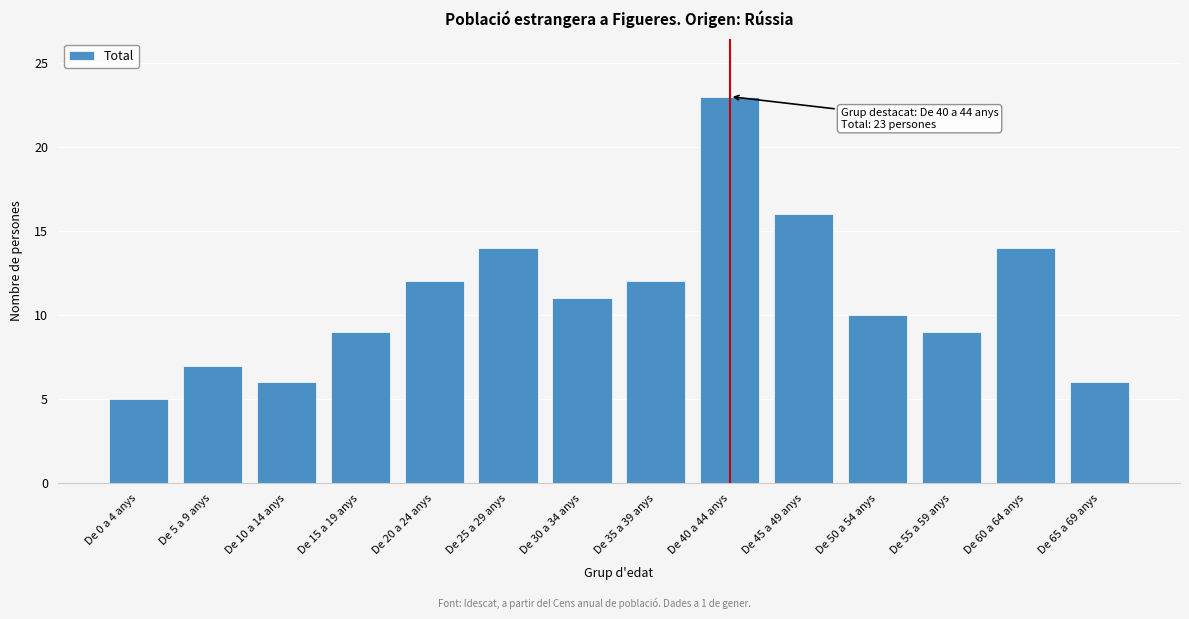

Reading left to right, extract all data points from this chart.

De 0 a 4 anys=5	De 5 a 9 anys=7	De 10 a 14 anys=6	De 15 a 19 anys=9	De 20 a 24 anys=12	De 25 a 29 anys=14	De 30 a 34 anys=11	De 35 a 39 anys=12	De 40 a 44 anys=23	De 45 a 49 anys=16	De 50 a 54 anys=10	De 55 a 59 anys=9	De 60 a 64 anys=14	De 65 a 69 anys=6